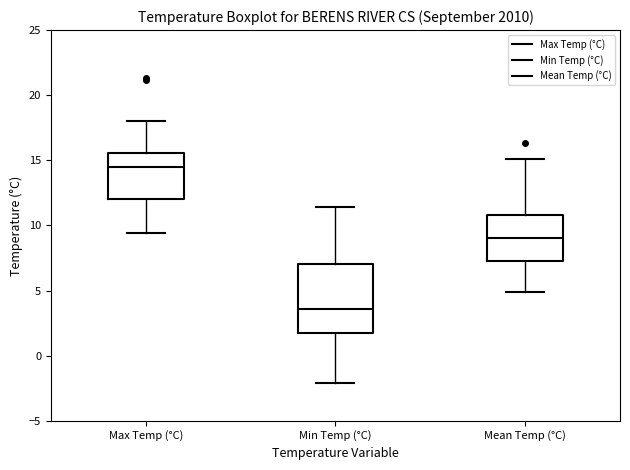

Which box is the tallest, from its lower edge to its upper edge?

Min Temp (°C)